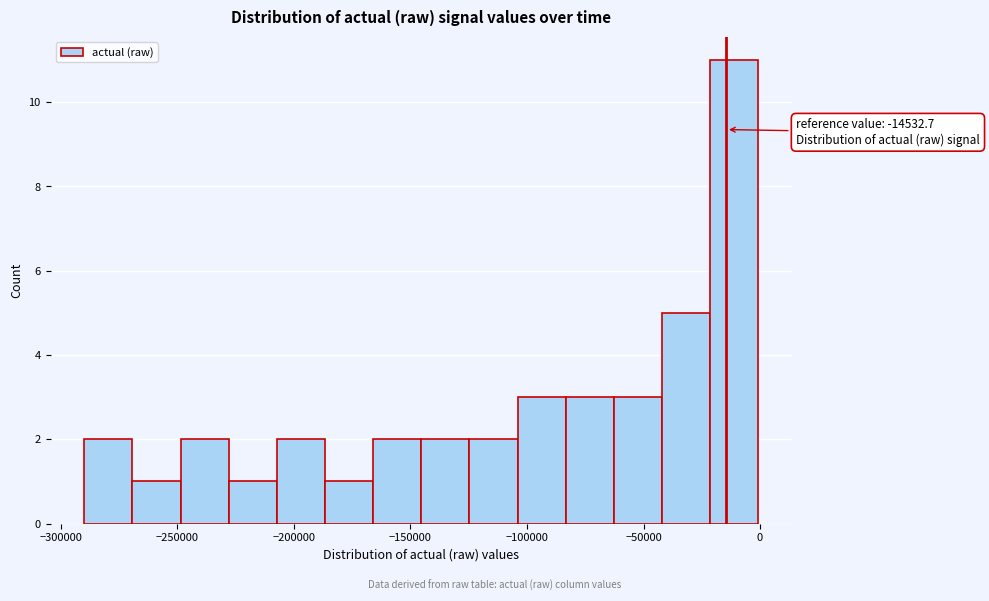

Which range on the x-axis has the tallest bar?

-20000 to 0